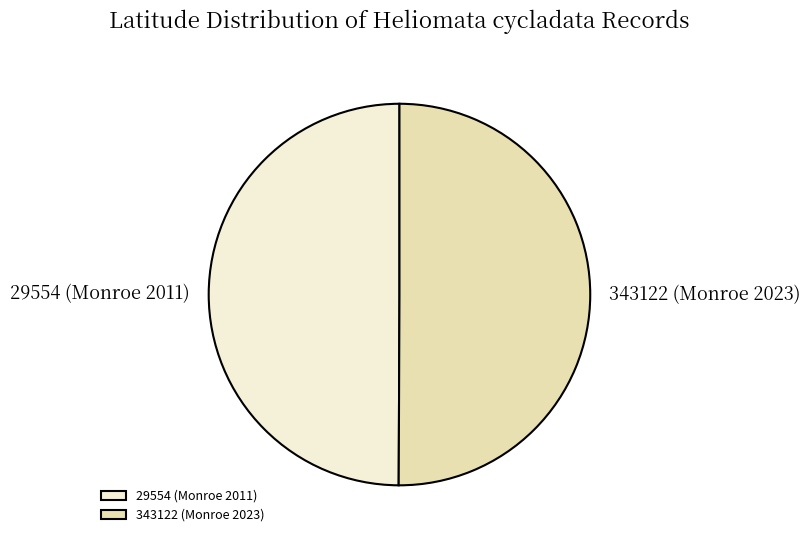

Is it true that 343122 (Monroe 2023) is 50% of the pie?

True